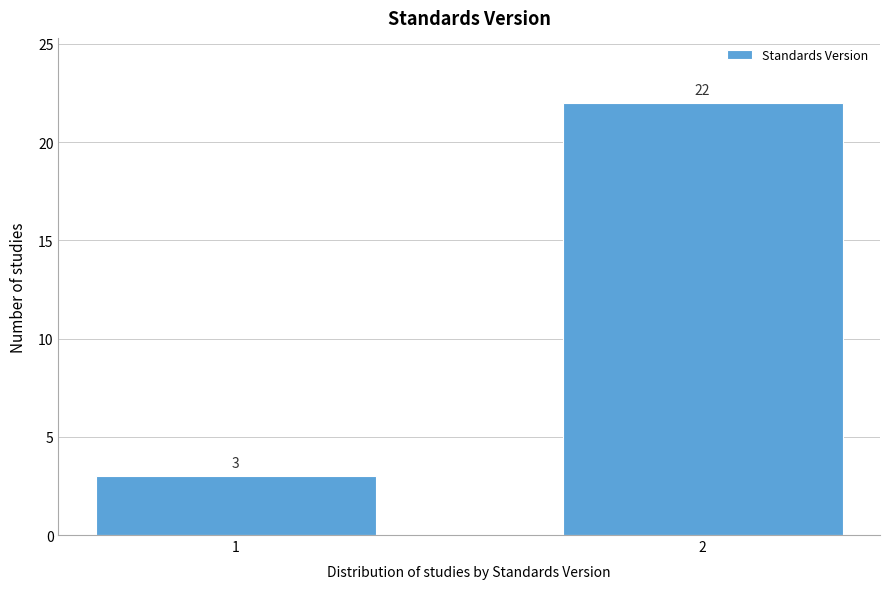

Reading left to right, transcribe all the data shown in this chart.

1=3	2=22